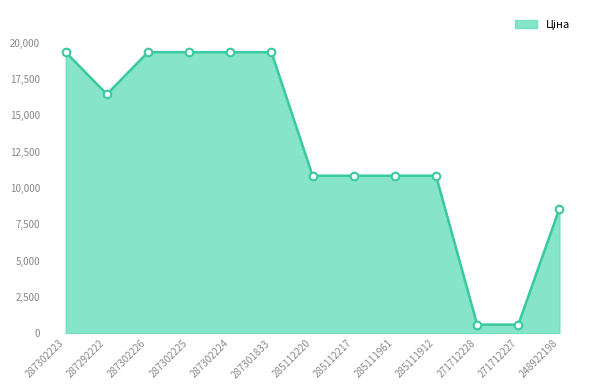

Is the value of Ціна_markers at 287292222 greater than the value of Ціна_line at 287301833?

No